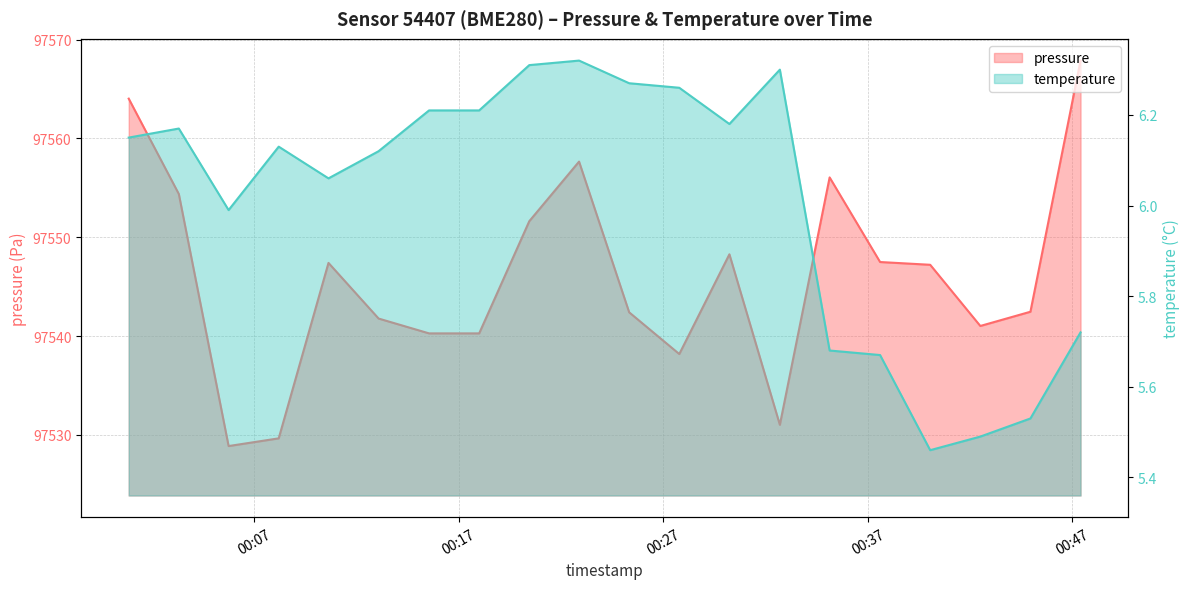

List the labels in order of pressure value, smallest first.

2024-01-16T00:05:45, 2024-01-16T00:08:12, 2024-01-16T00:32:42, 2024-01-16T00:27:47, 2024-01-16T00:15:33, 2024-01-16T00:18:00, 2024-01-16T00:42:30, 2024-01-16T00:13:05, 2024-01-16T00:25:20, 2024-01-16T00:44:57, 2024-01-16T00:40:03, 2024-01-16T00:10:38, 2024-01-16T00:37:36, 2024-01-16T00:30:14, 2024-01-16T00:20:27, 2024-01-16T00:03:19, 2024-01-16T00:35:08, 2024-01-16T00:22:53, 2024-01-16T00:00:52, 2024-01-16T00:47:24